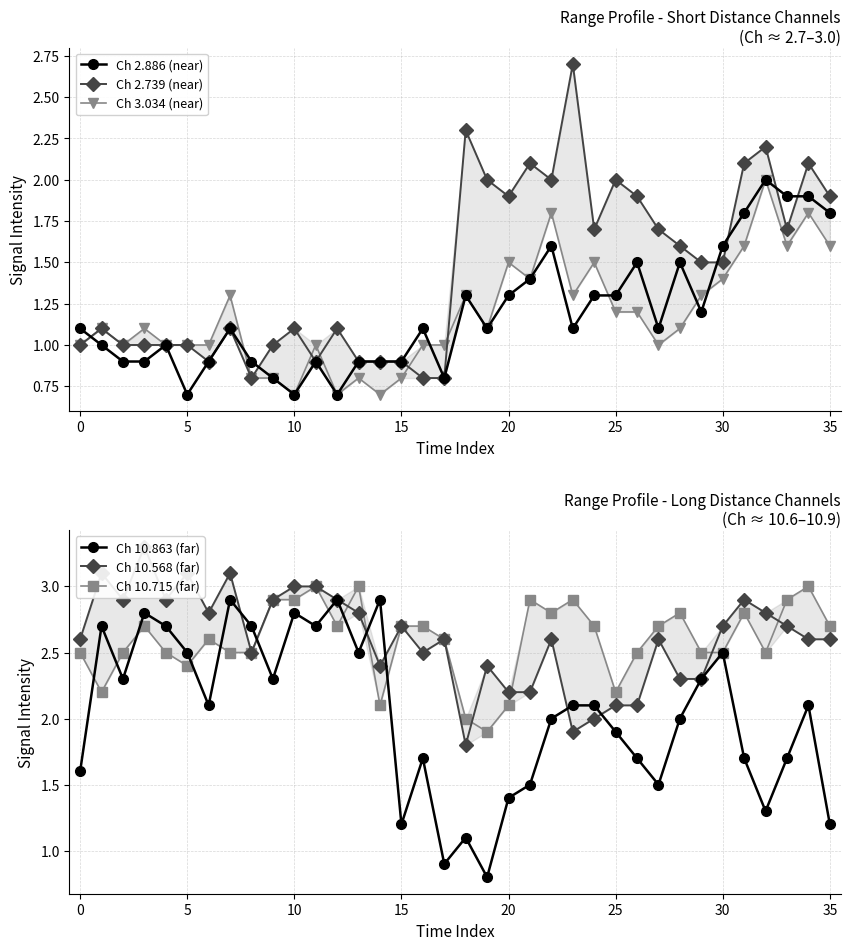

What is the minimum value for Ch 2.886 (near)?

0.7